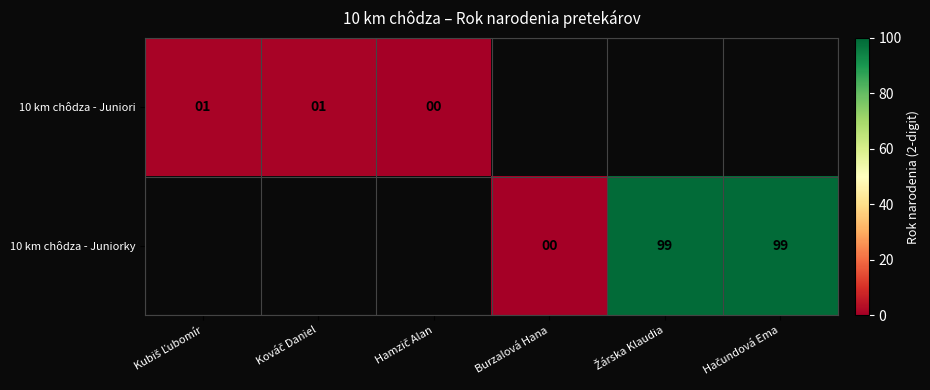

Rank the categories by 10 km chôdza - Juniori value from highest to lowest.

Kubiš Ľubomír, Kováč Daniel, Hamzič Alan, Burzalová Hana, Žárska Klaudia, Hačundová Ema